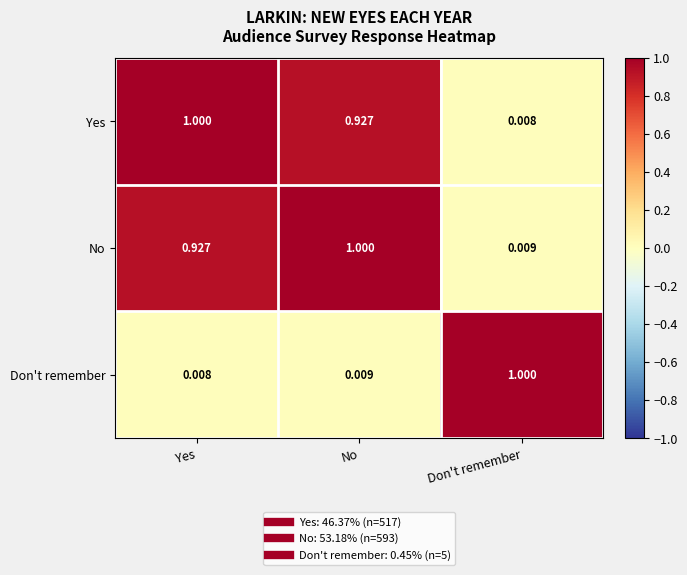

Where is Don't remember nearest to the value 0?

Yes